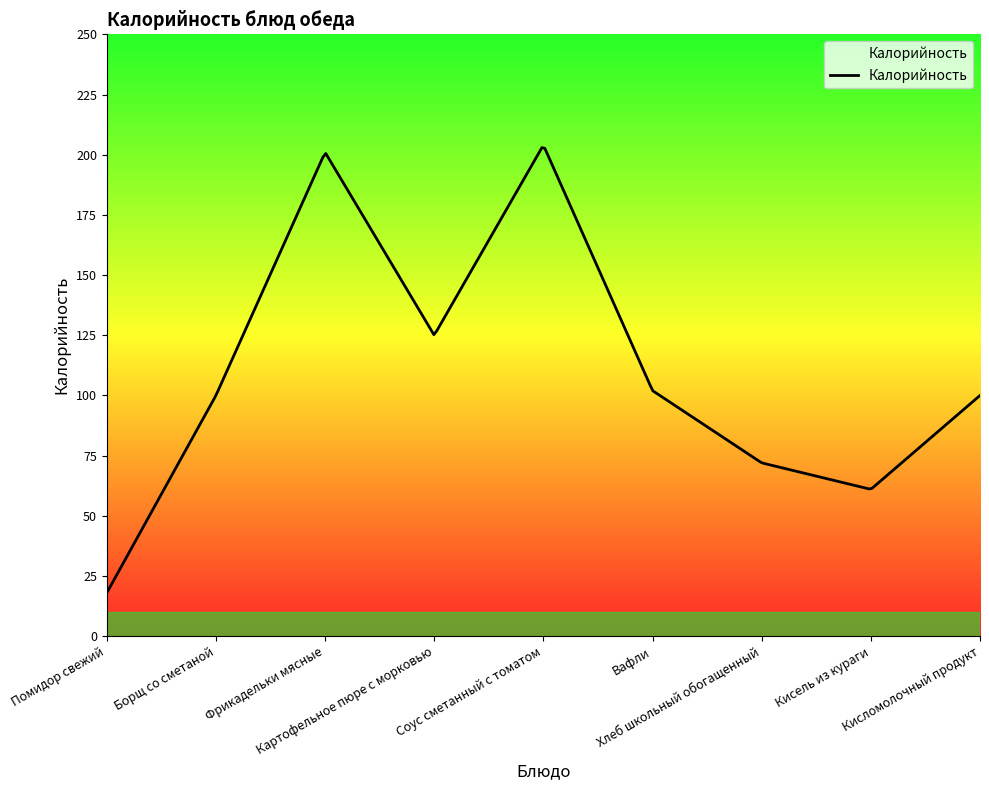

How many categories are shown in the chart?

300